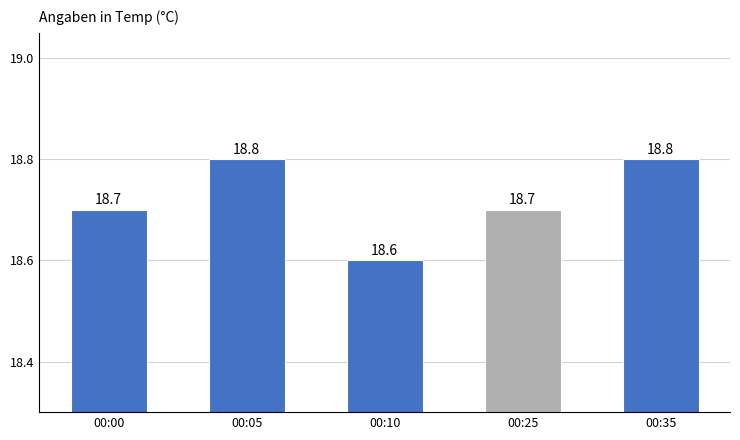

What is the greatest value displayed?

18.8